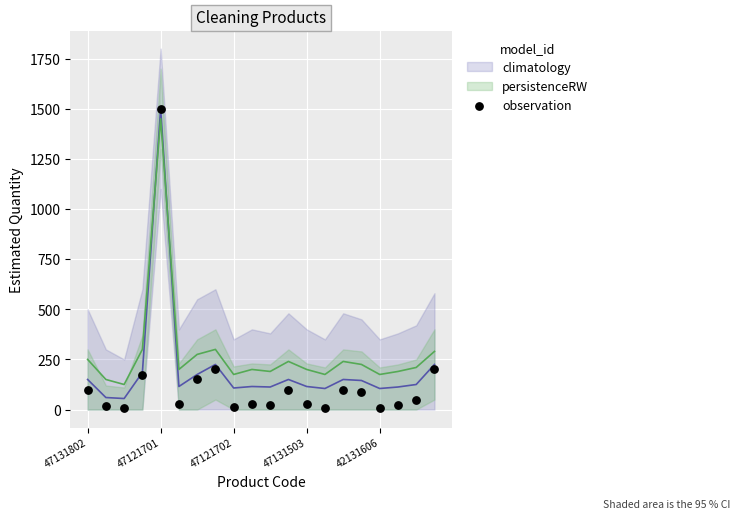

What is the range of Y values (max minus min)?

1490